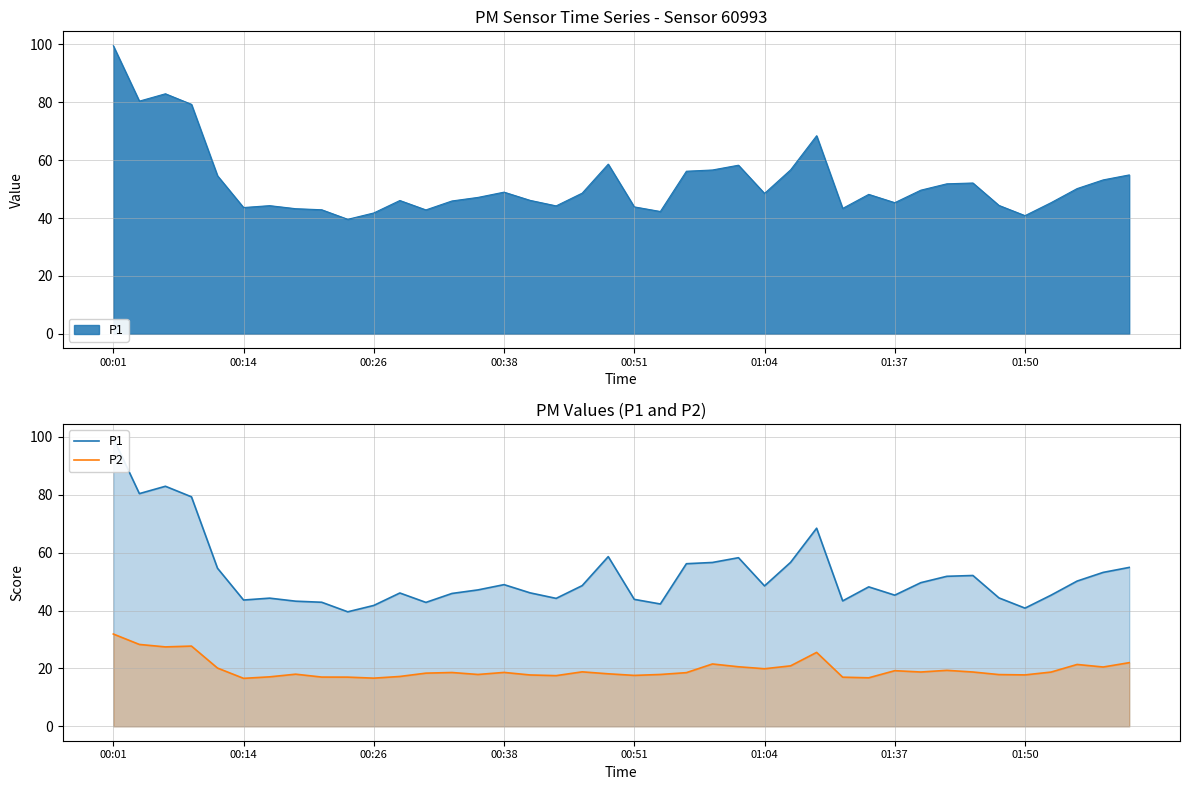

At 00:01, list the series in order from largest to smallest.

P1, P2